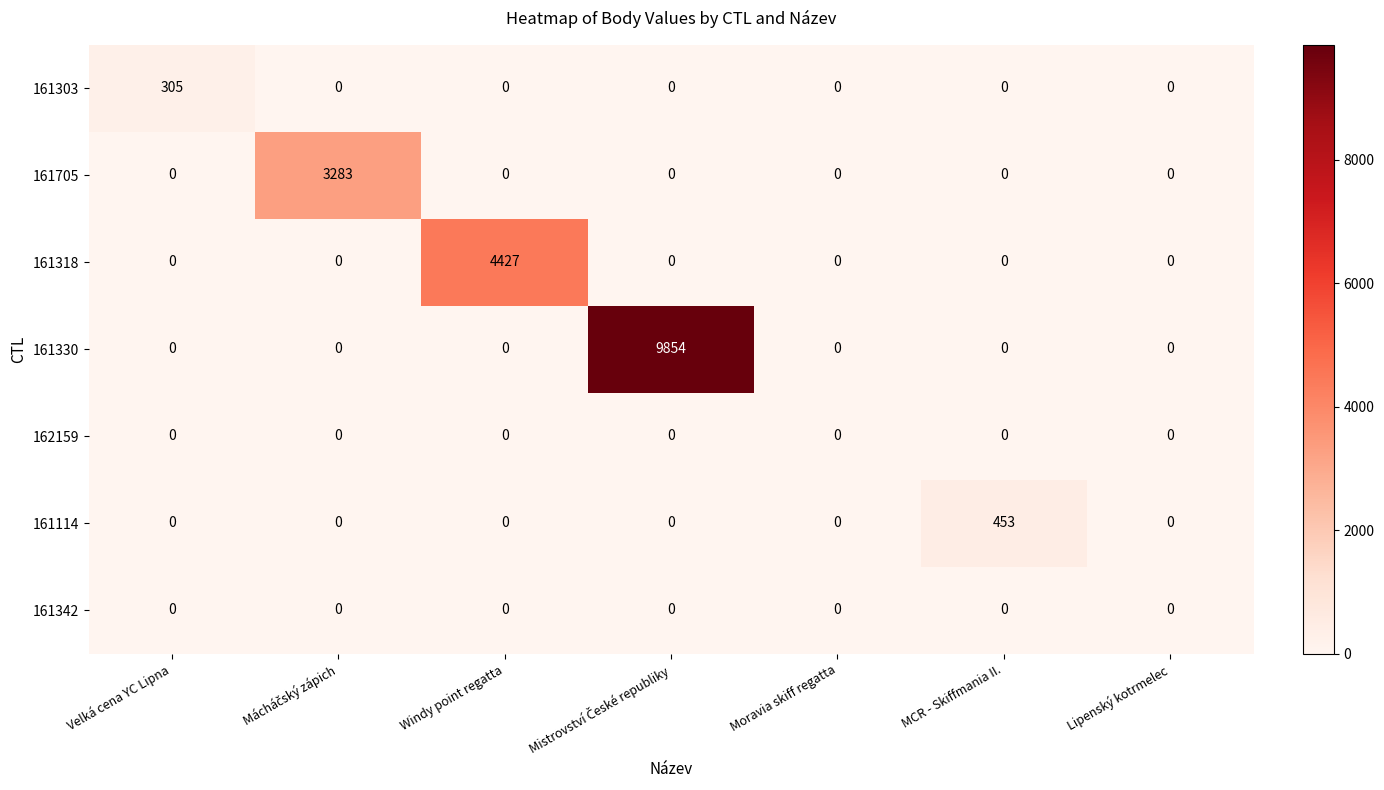

Which series has the largest total across all categories?

161330